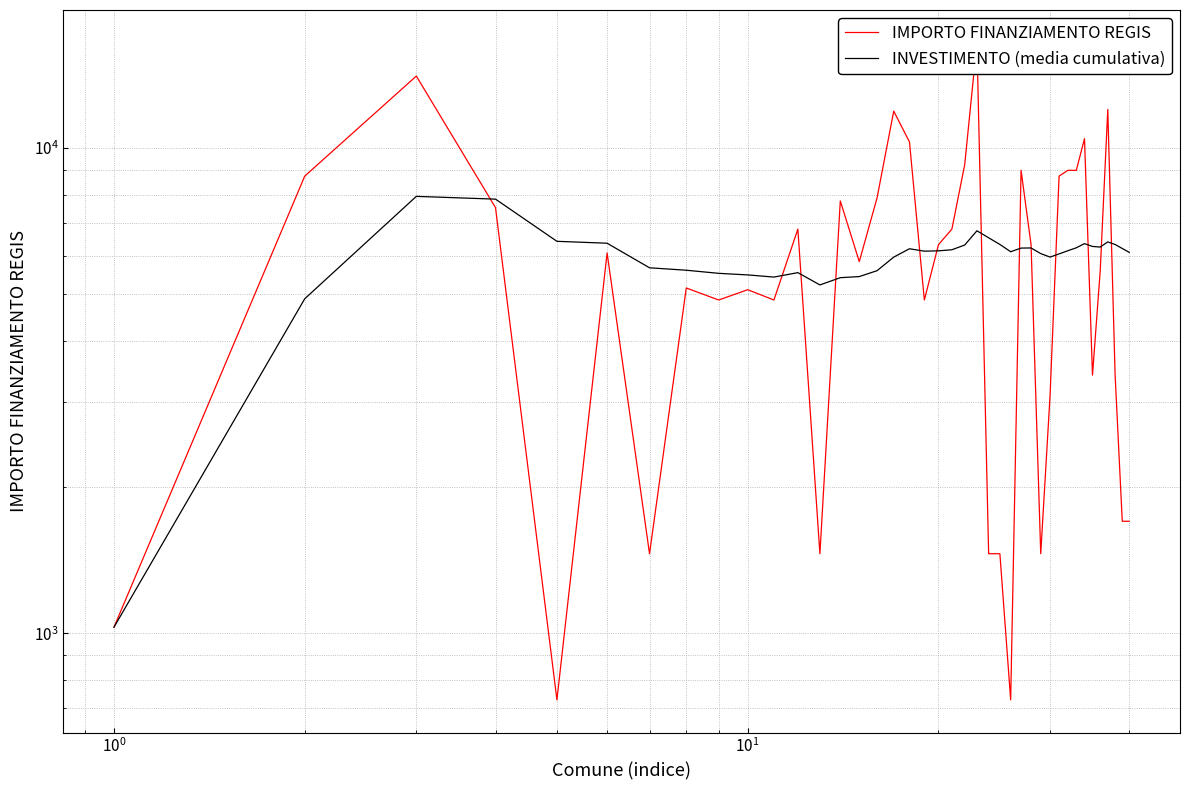

What is the value of the INVESTIMENTO (media cumulativa) point at the 6th from the left?

6362.8